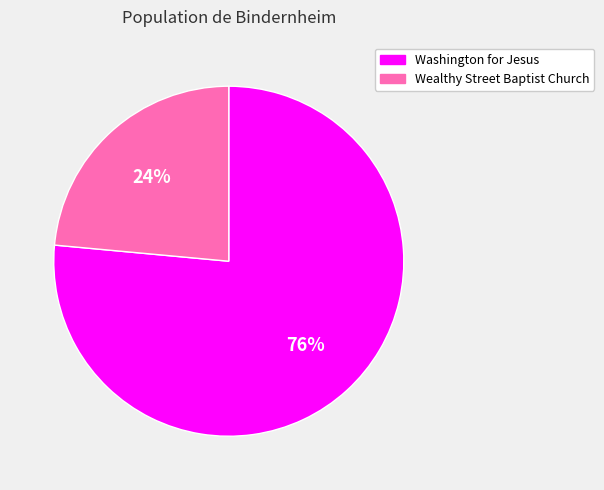

Do Washington for Jesus and Wealthy Street Baptist Church together represent more than half of the pie?

Yes